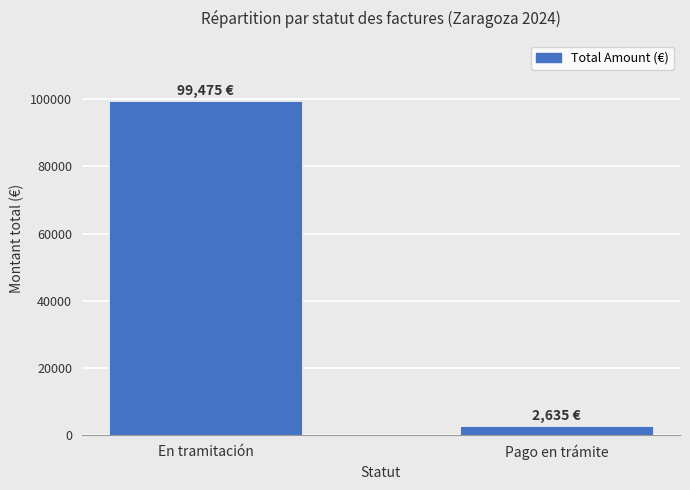

Rank the categories by value from highest to lowest.

En tramitación, Pago en trámite